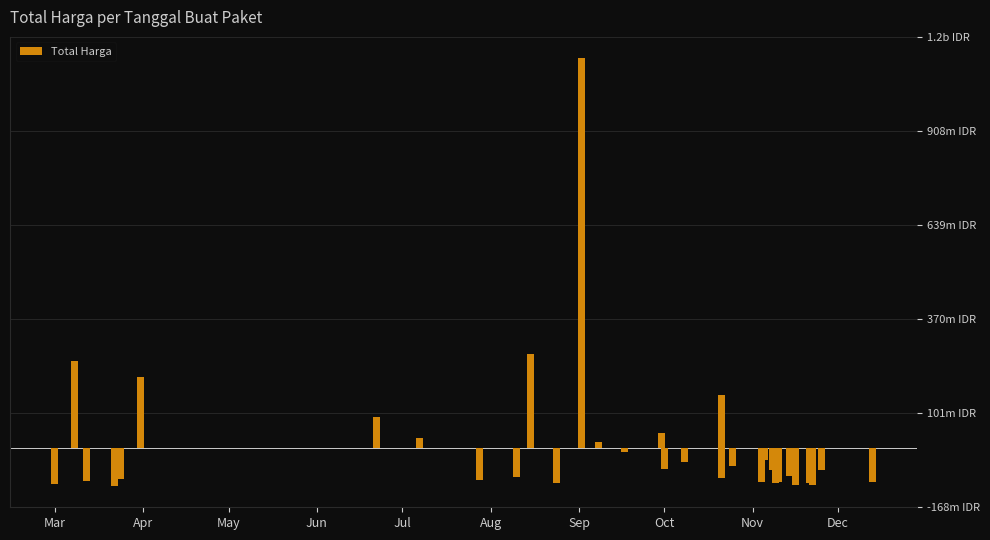

How many values are below -61249879?

21